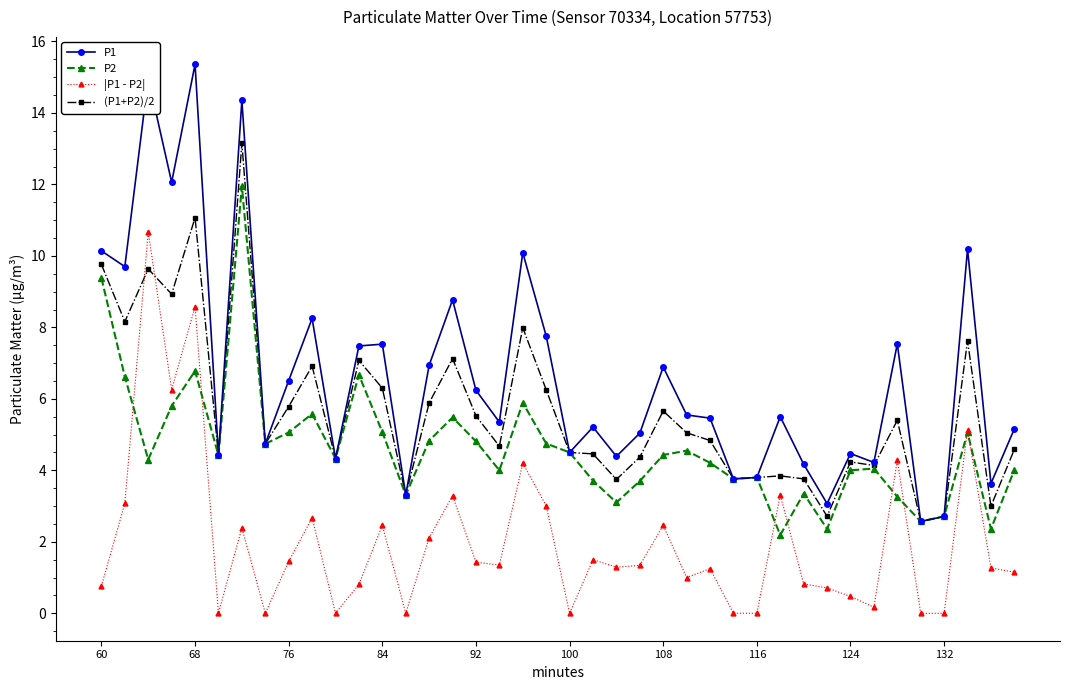

True or false: |P1 - P2| has more than 0 points higher than both neighbors.

True